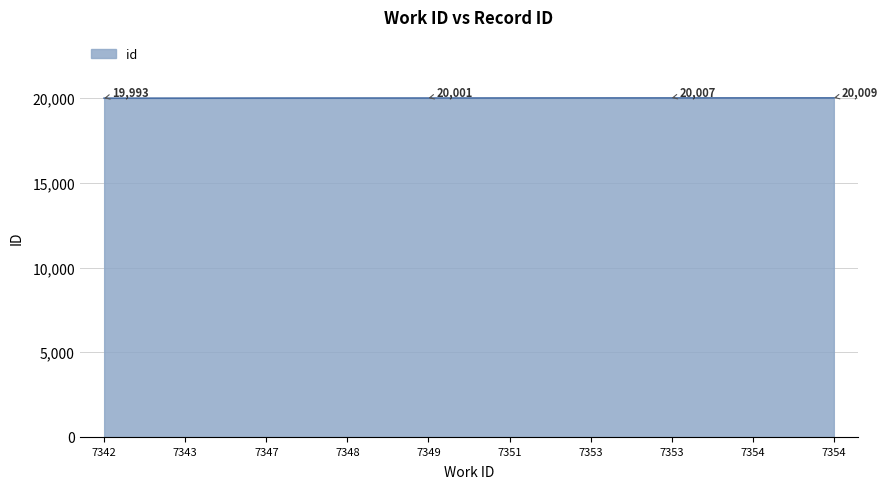

What is the difference between the values at 7354 and 7347?

10